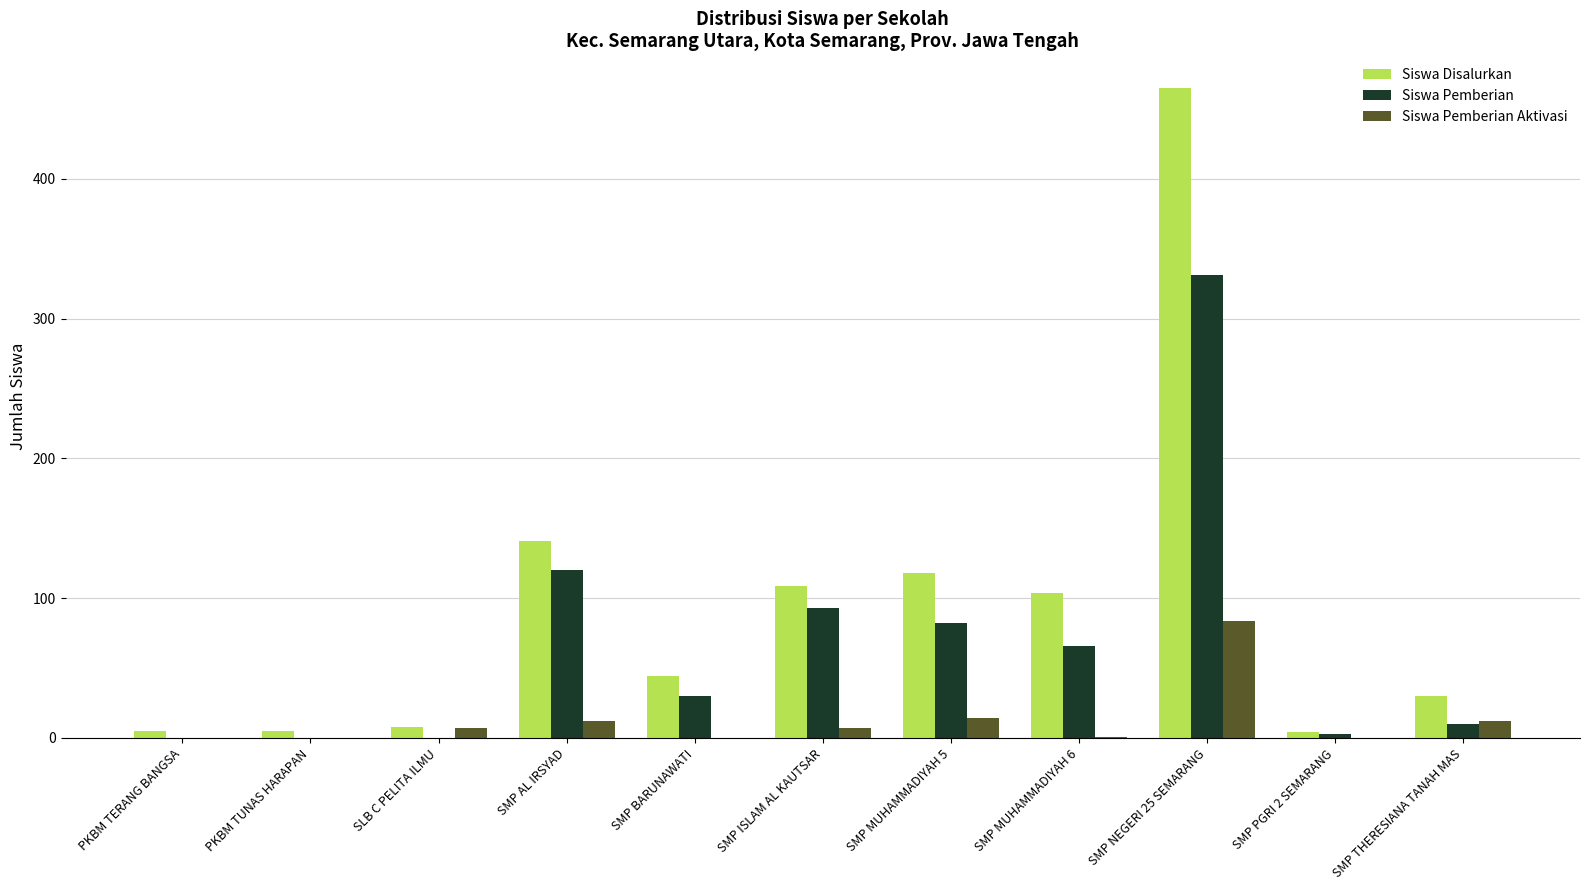

Which category has the highest value across all series?

SMP NEGERI 25 SEMARANG